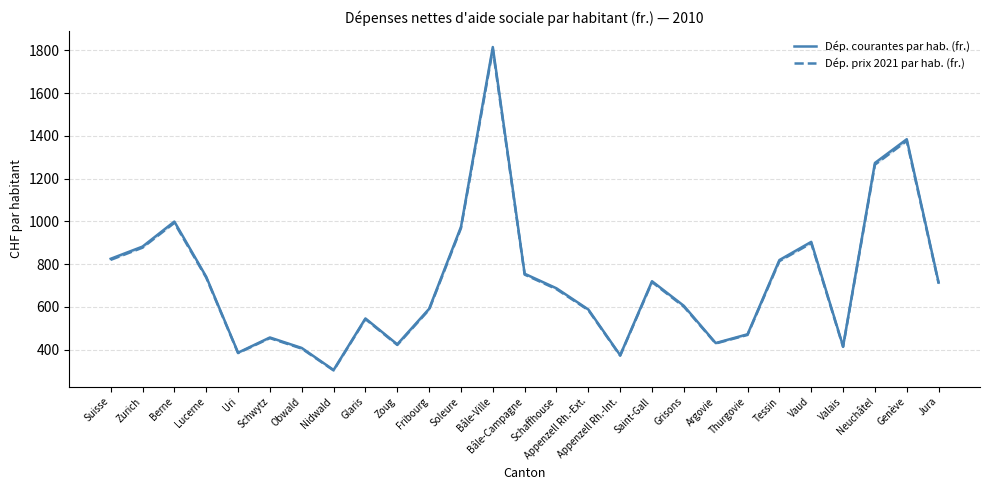

What is the value of the Dép. courantes par hab. (fr.) point at the 6th from the left?

457